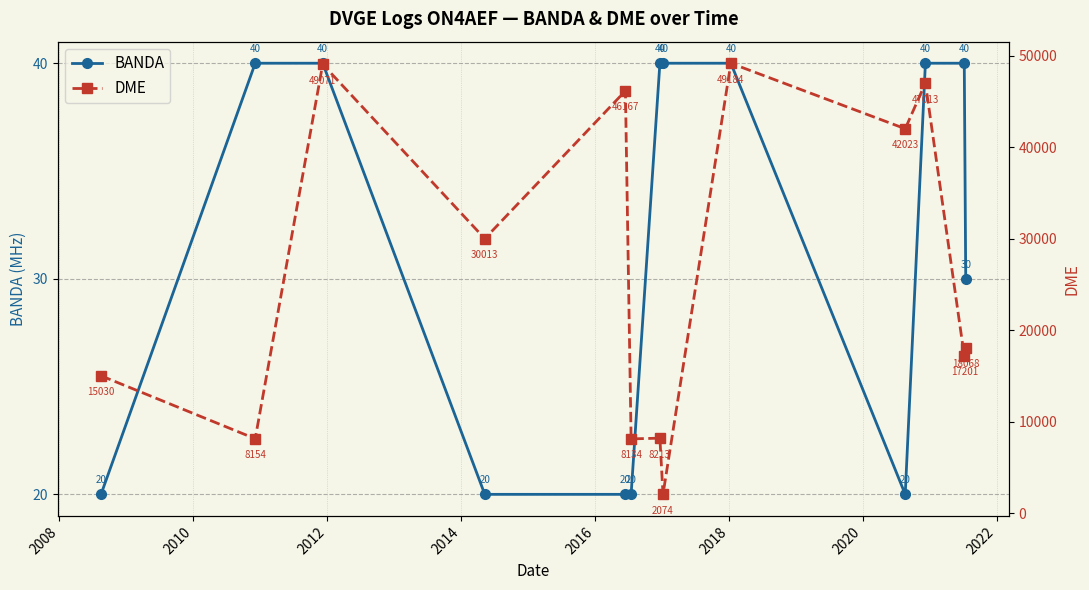

How many BANDA values are between 20 and 40?

13